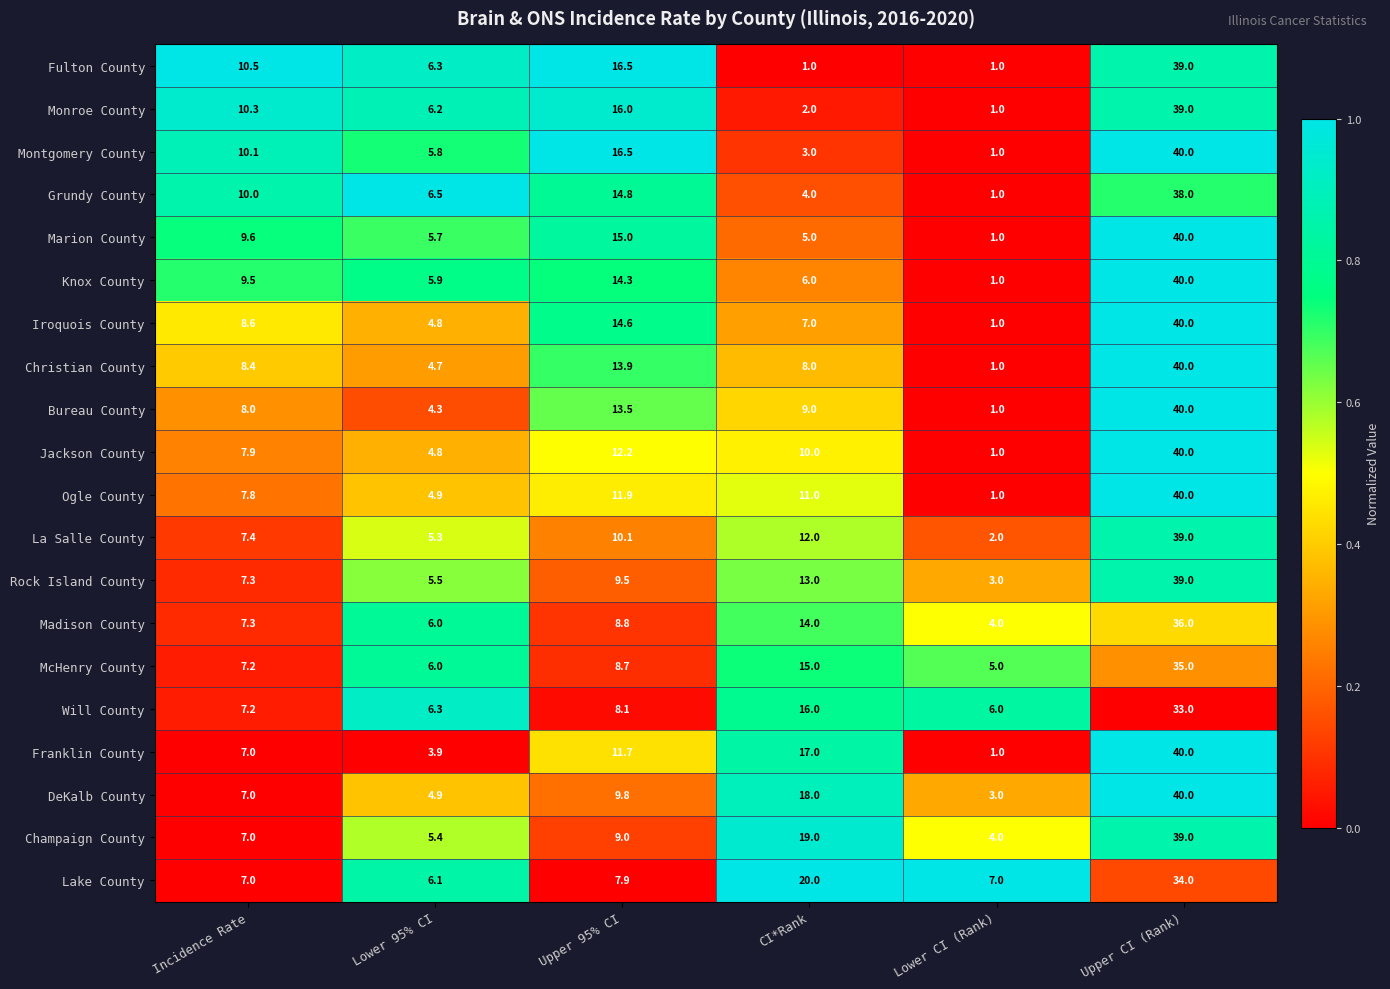

What is the average value of the DeKalb County series?

13.8